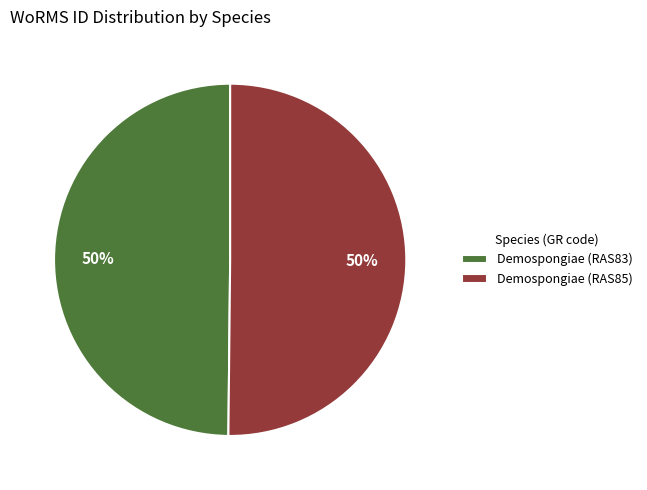

Do Demospongiae (RAS85) and Demospongiae (RAS83) together represent more than half of the pie?

Yes